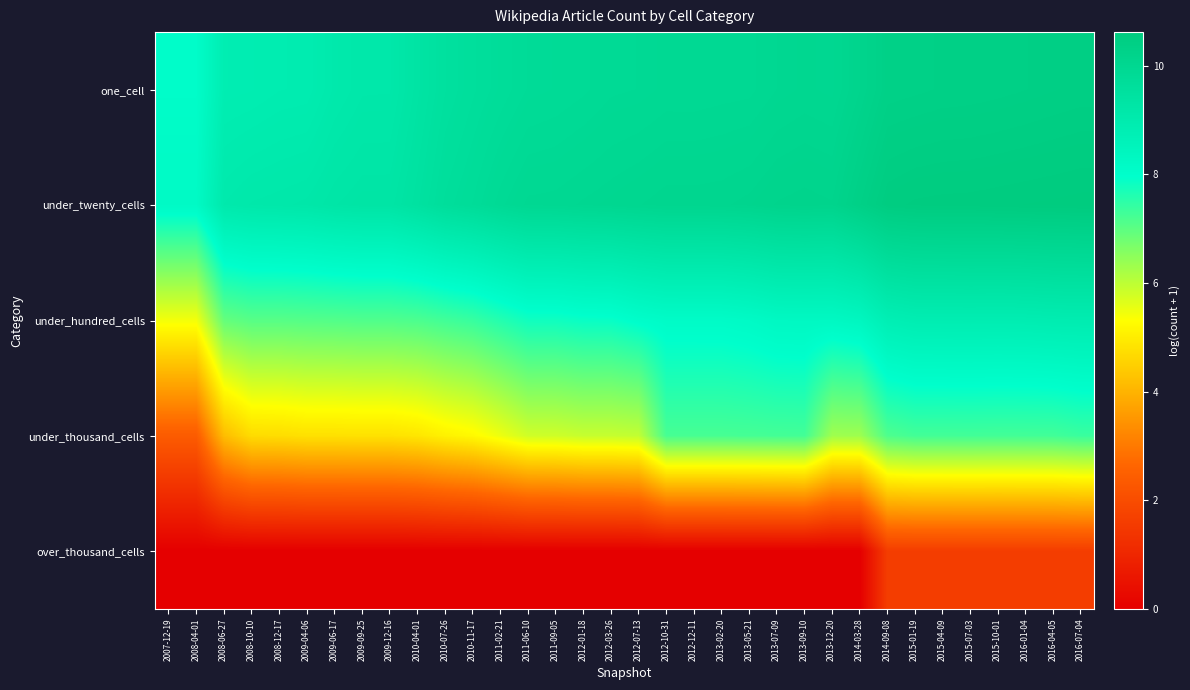

Which category has the highest value across all series?

2016-07-04